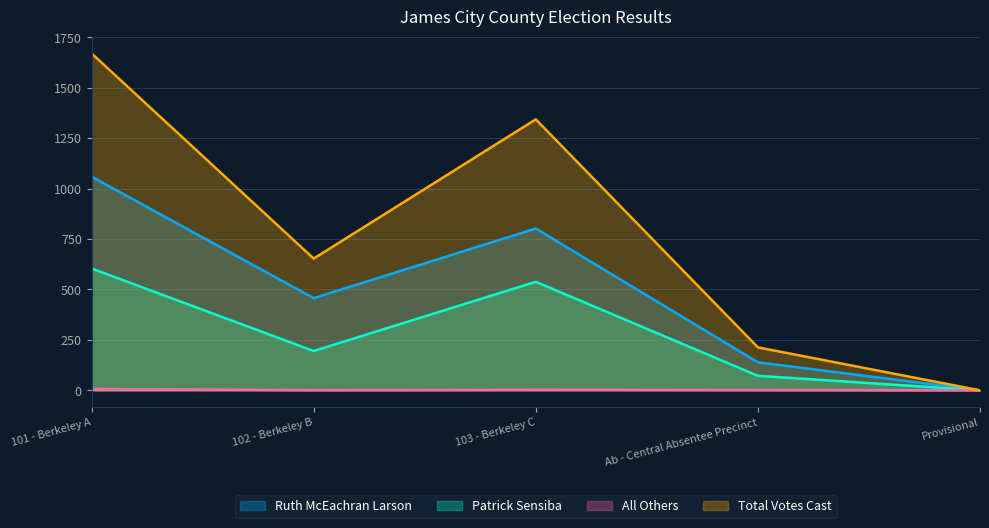

Which series changed the most between 102 - Berkeley B and Provisional?

Total Votes Cast